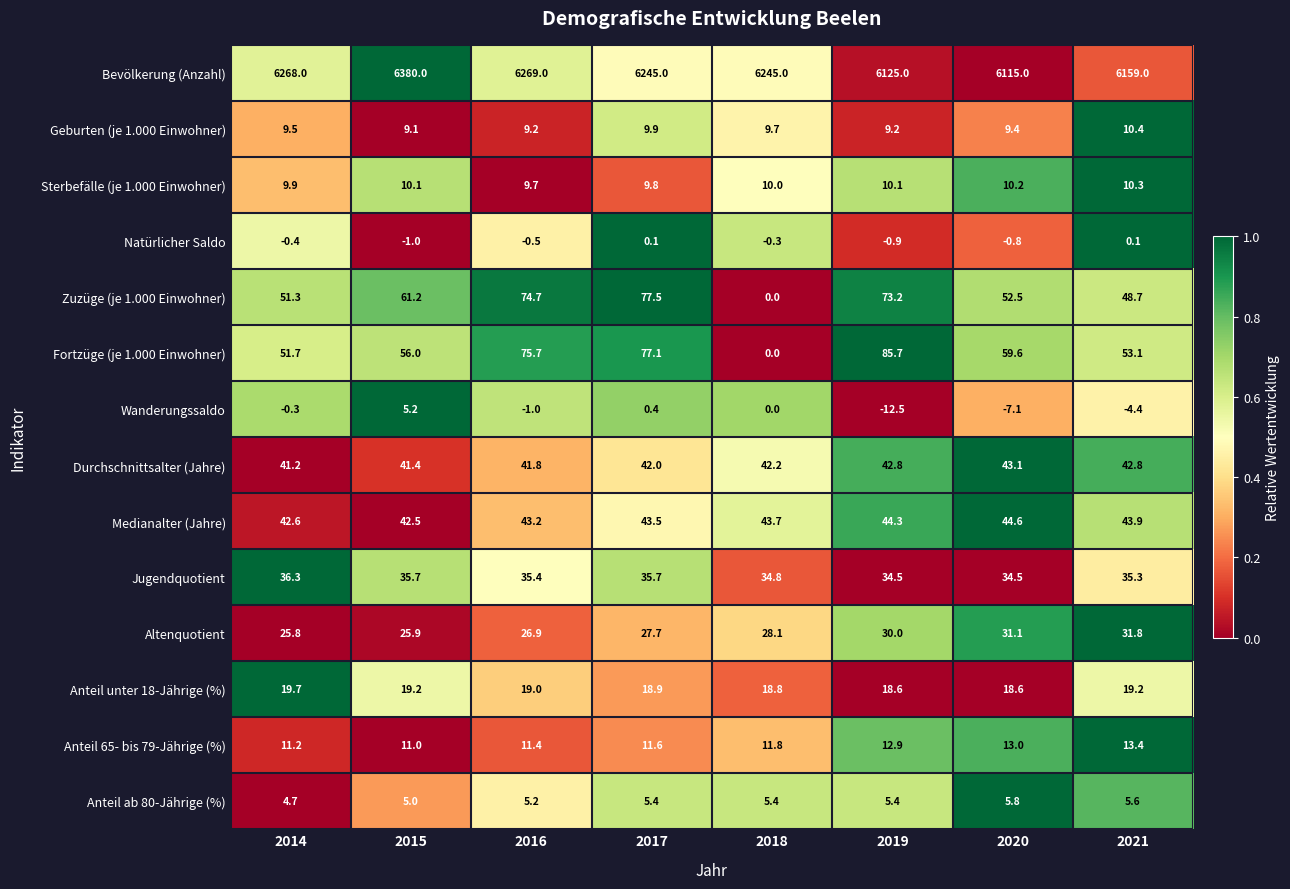

Rank the series by their maximum value, from lowest to highest.

Natürlicher Saldo, Wanderungssaldo, Anteil ab 80-Jährige (%), Sterbefälle (je 1.000 Einwohner), Geburten (je 1.000 Einwohner), Anteil 65- bis 79-Jährige (%), Anteil unter 18-Jährige (%), Altenquotient, Jugendquotient, Durchschnittsalter (Jahre), Medianalter (Jahre), Zuzüge (je 1.000 Einwohner), Fortzüge (je 1.000 Einwohner), Bevölkerung (Anzahl)